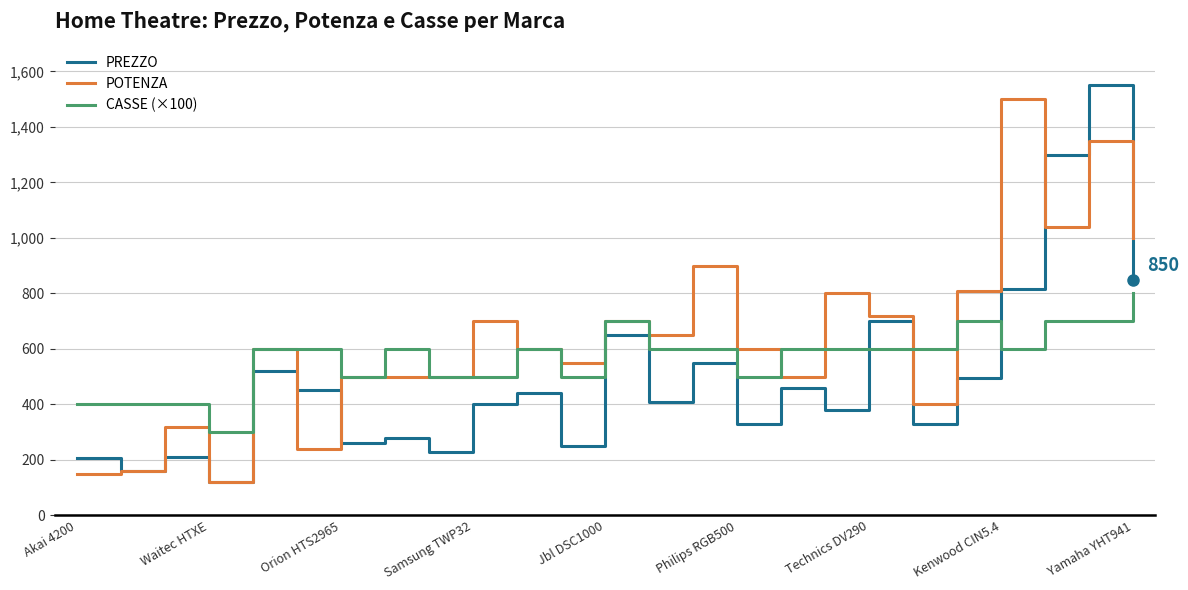

Does the chart have visible grid lines?

Yes